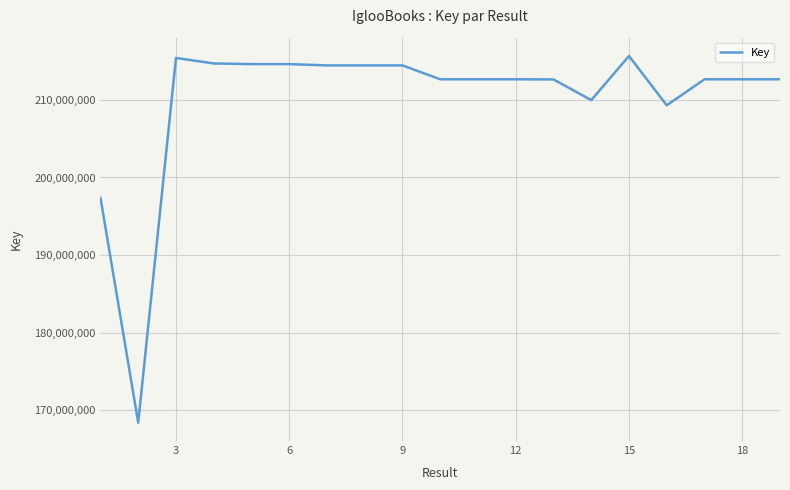

What is the difference between the maximum and second lowest values?

18264561